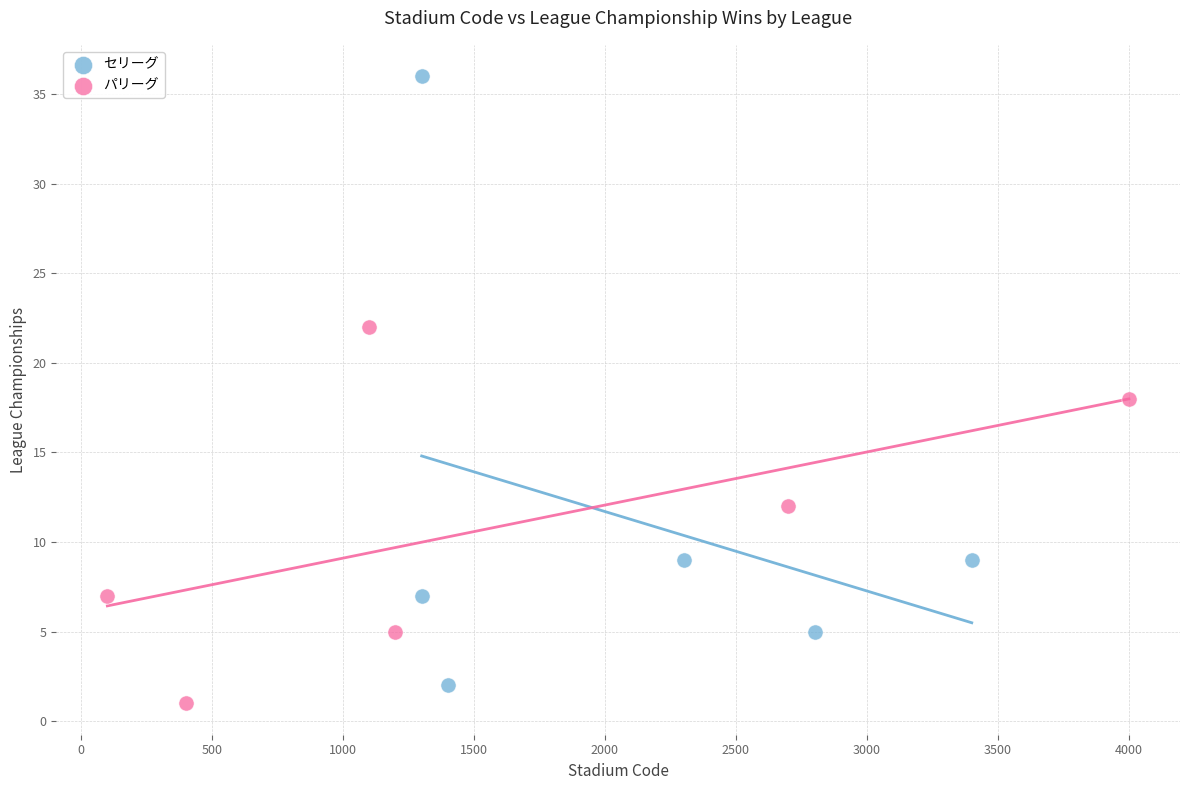

Which series contains the highest Y value?

セリーグ